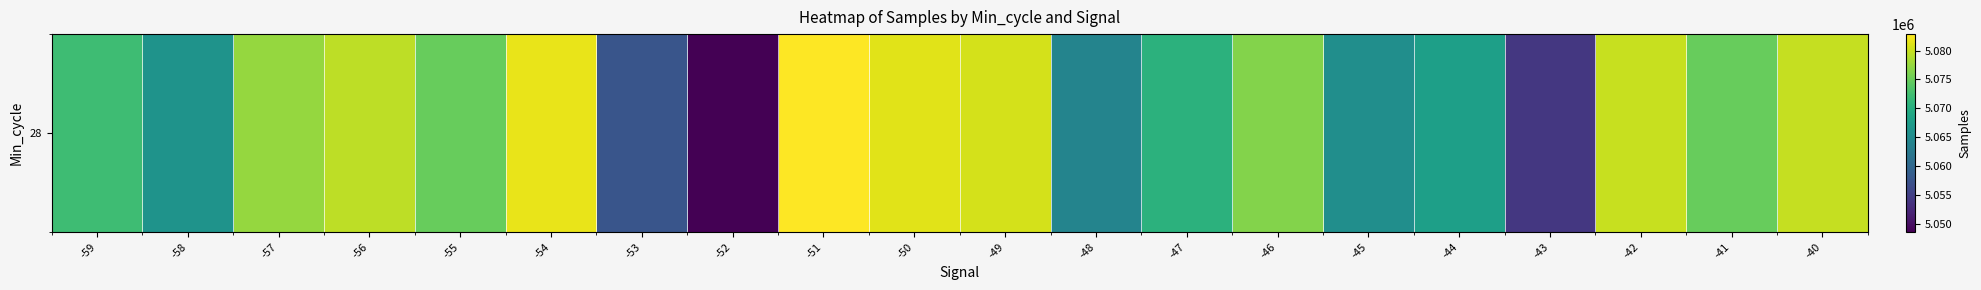

What is the average value?

5071793